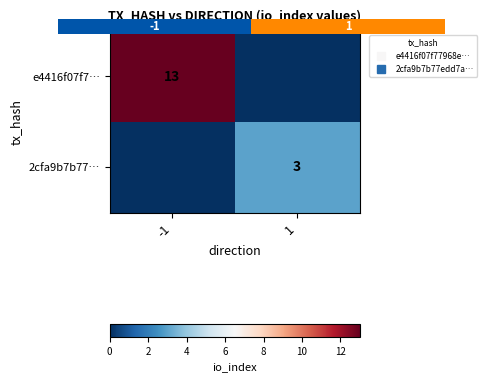

At how many categories does at least one series exceed 9?

1